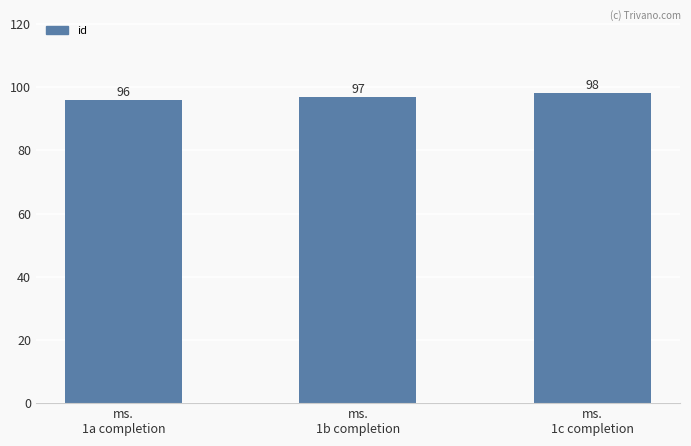

Which has a higher value, ms.
1a completion or ms.
1c completion?

ms.
1c completion